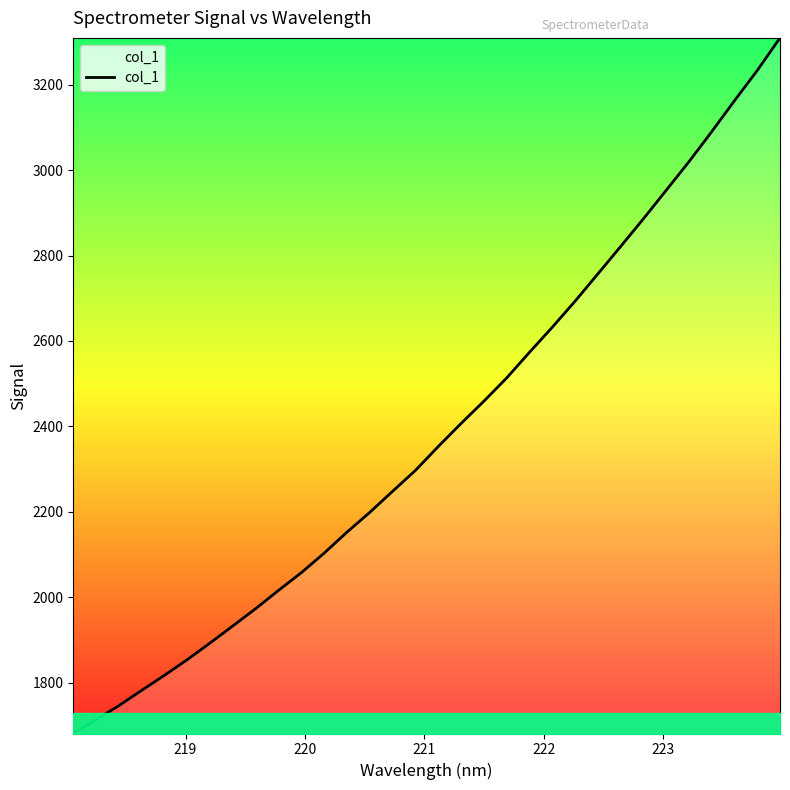

What is the difference between the maximum and second lowest values?

1596.0